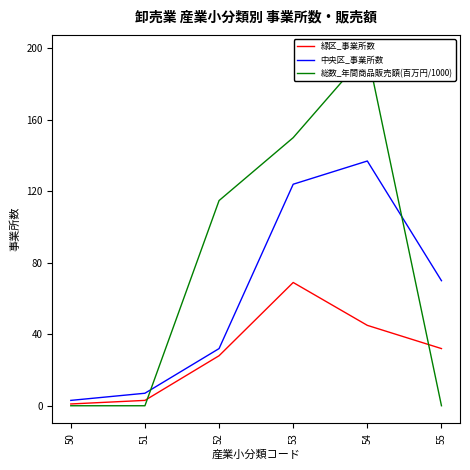

The value of 緑区_事業所数 at 53 is 44.8. True or false?

False